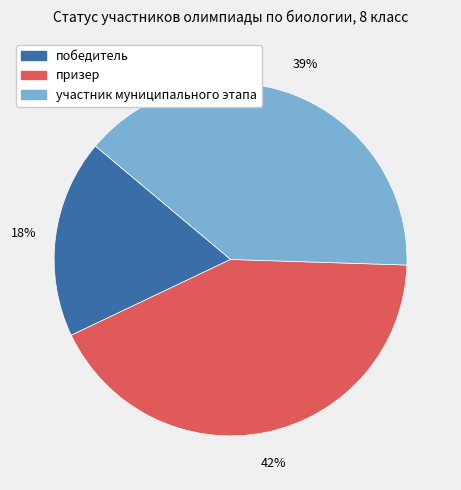

To the nearest percent, what percentage of the pie is победитель?

18%